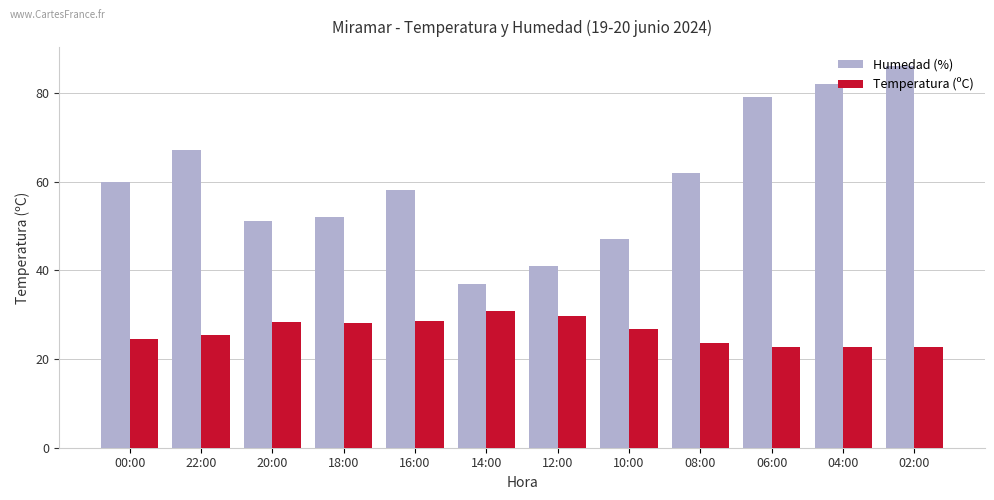

Rank the categories by Humedad (%) value from highest to lowest.

02:00, 04:00, 06:00, 22:00, 08:00, 00:00, 16:00, 18:00, 20:00, 10:00, 12:00, 14:00